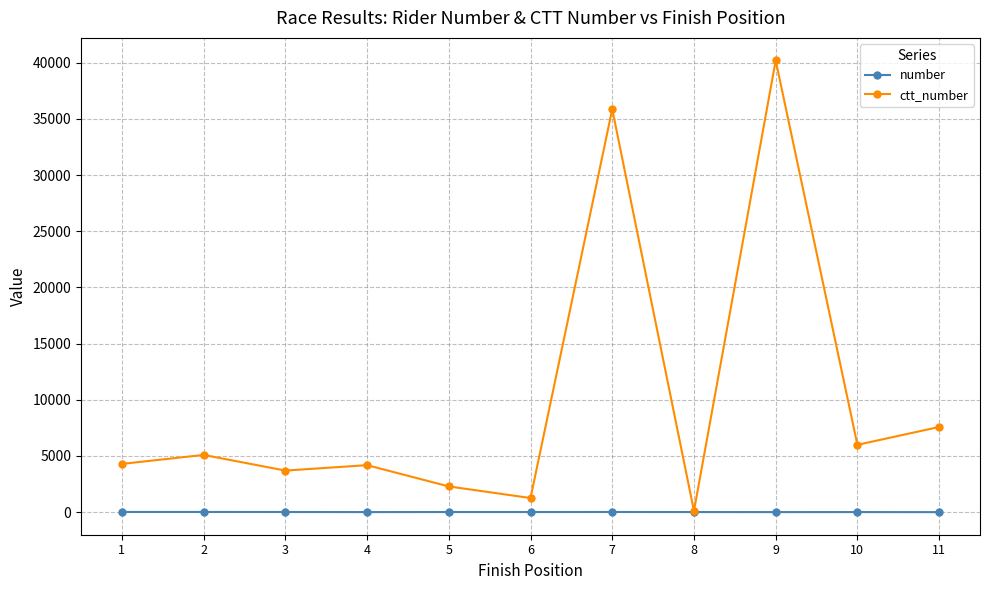

What is the maximum value for ctt_number?

40201